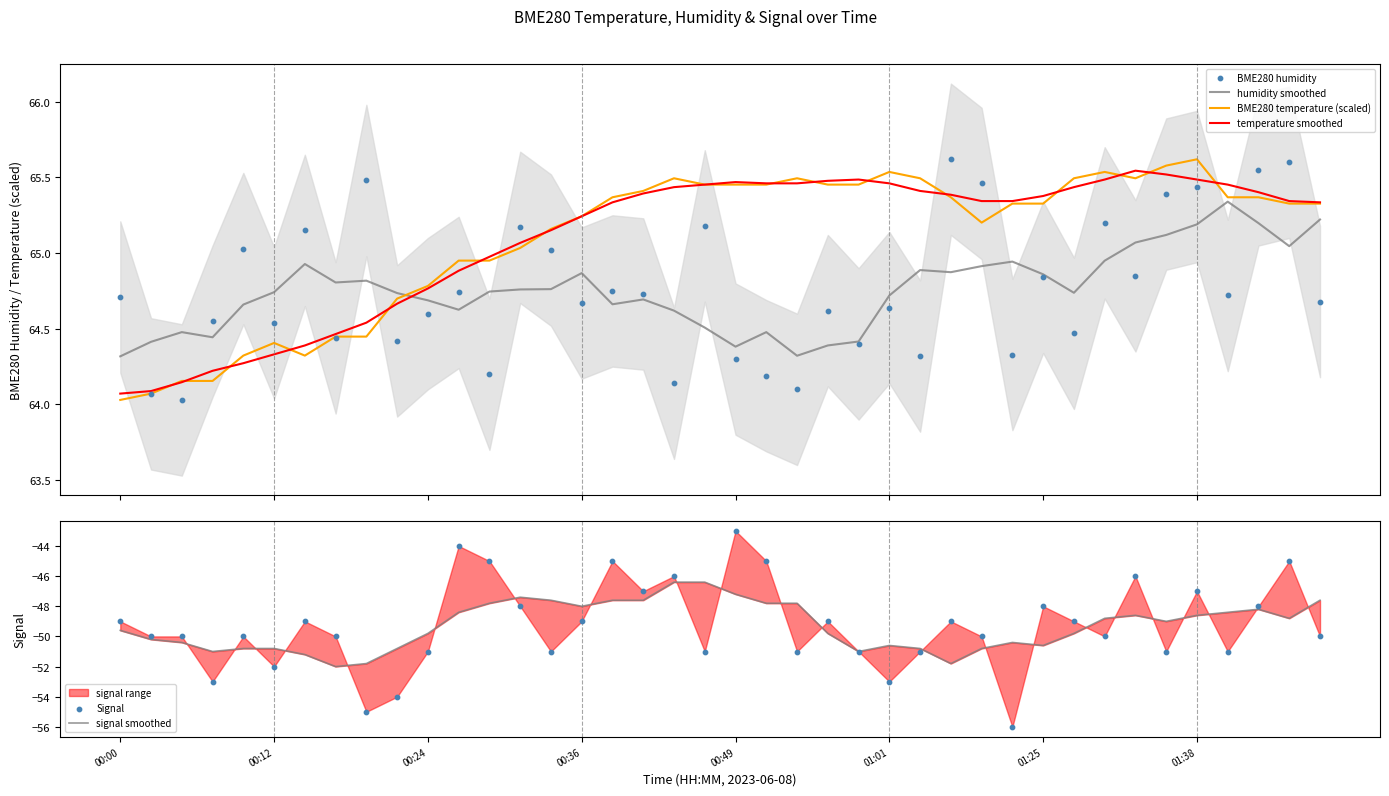

What is the maximum value for BME280 temperature (scaled)?

65.6